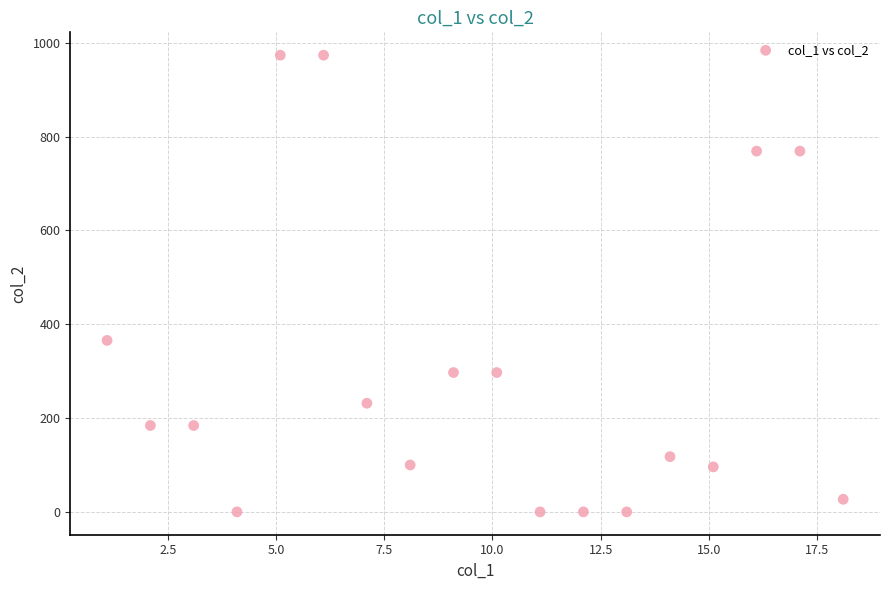

What Y value in the scatter plot is closest to 486?

365.5